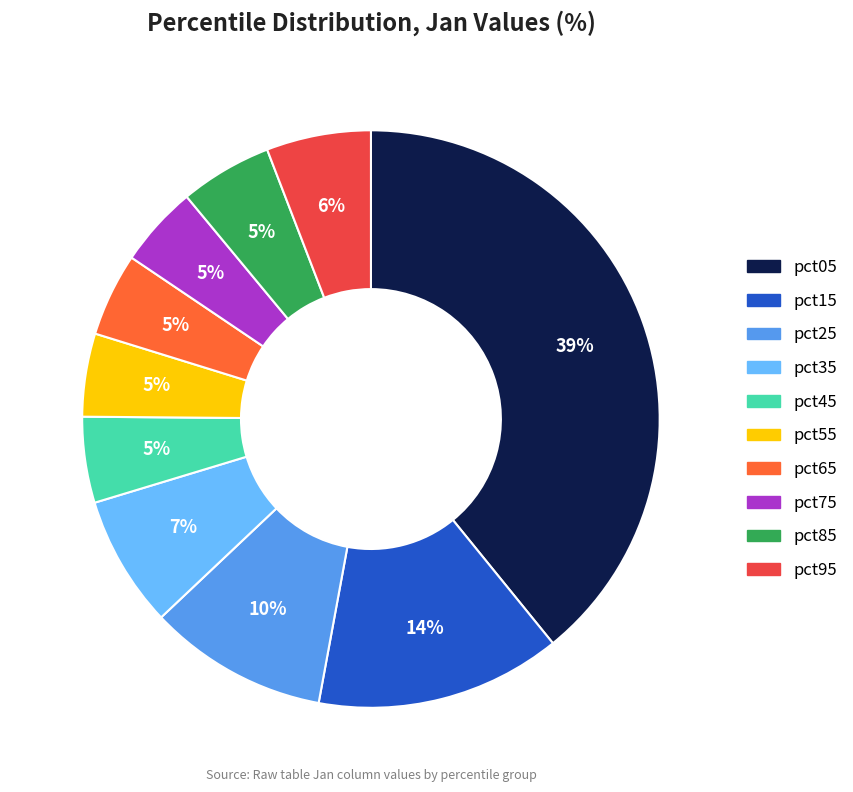

What is the largest slice in the pie chart?

pct05